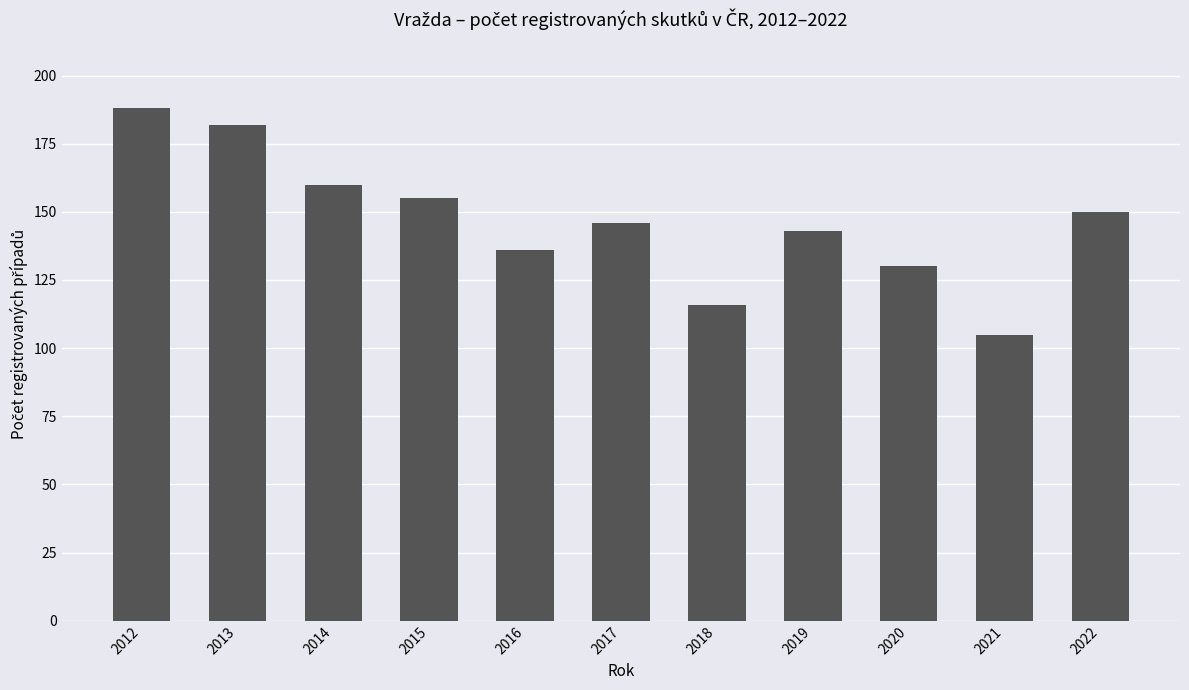

True or false: the data shows 49 at 2013.

False